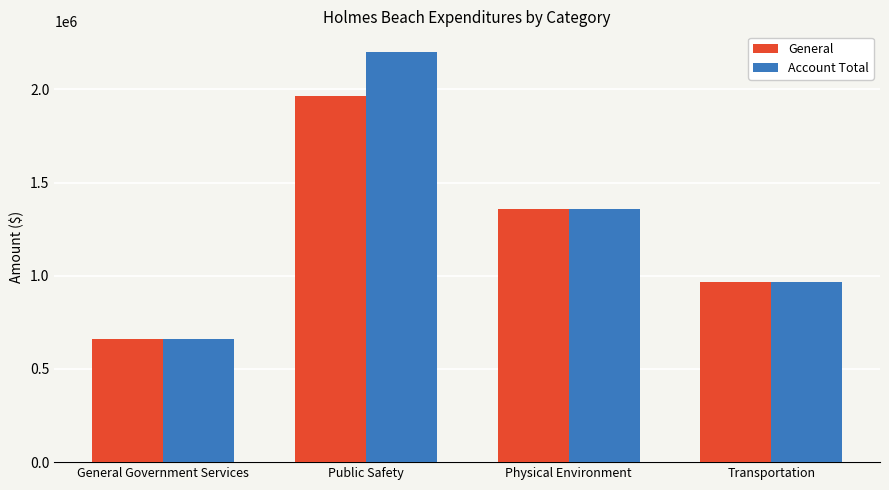

At which label does General reach its peak?

Public Safety